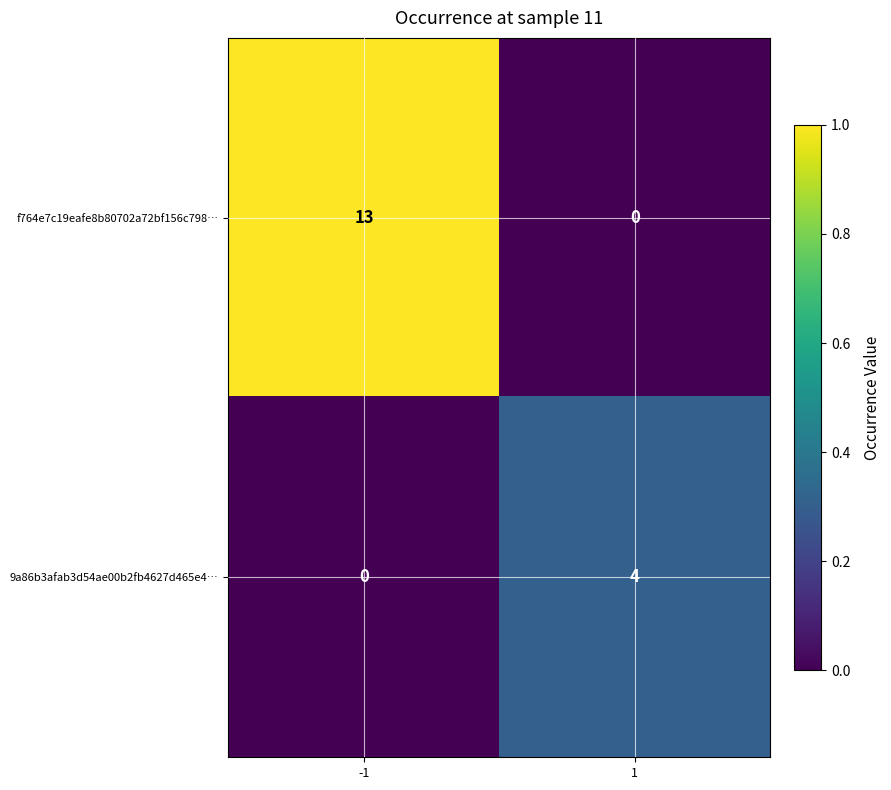

What is the sum of the 9a86b3afab3d54ae00b2fb4627d465e4… values at 1 and -1?

4